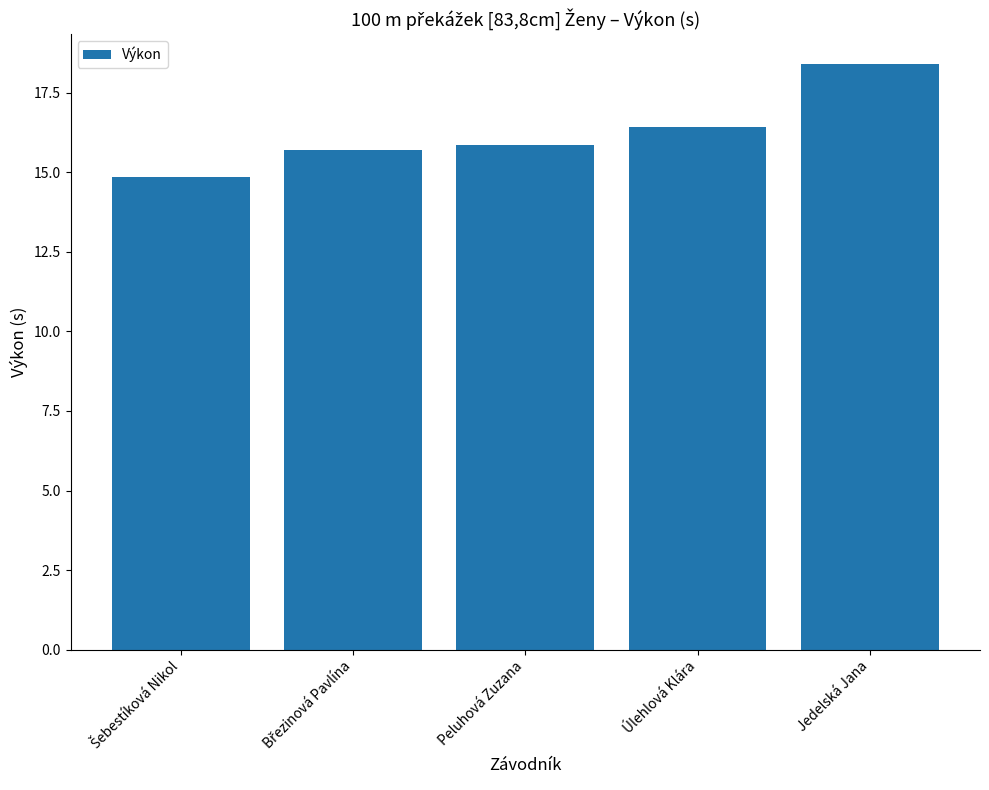

How many bars are there in total?

5